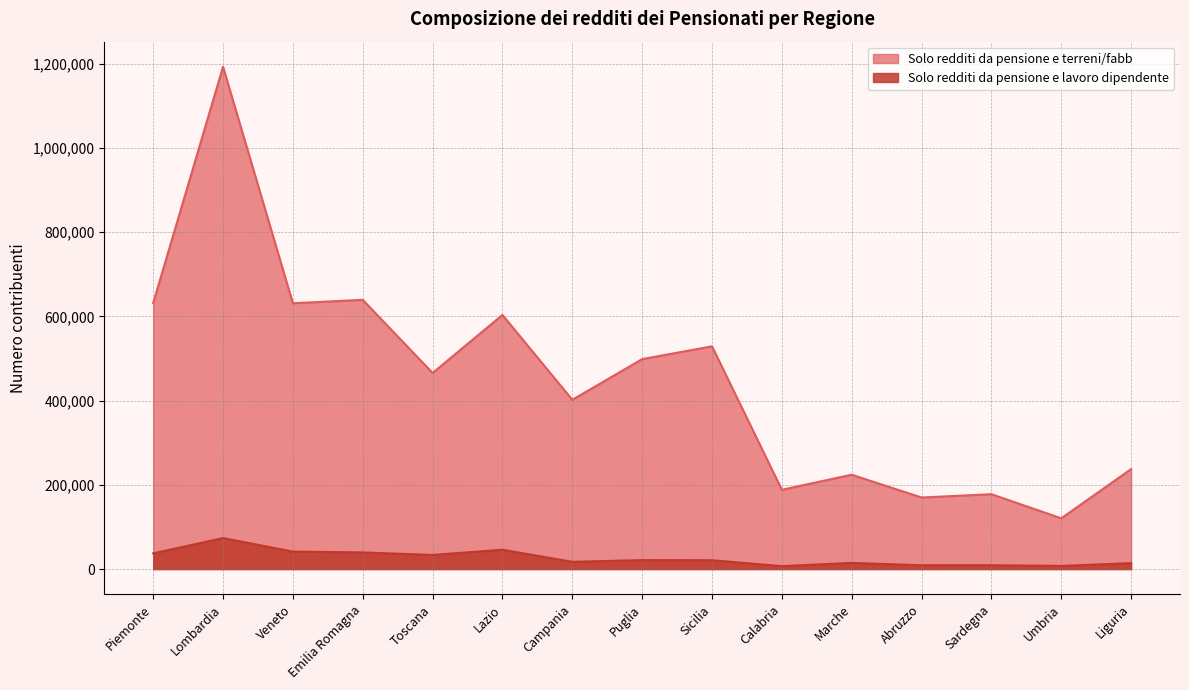

What is the difference between the highest and lowest values at Lazio?

557660